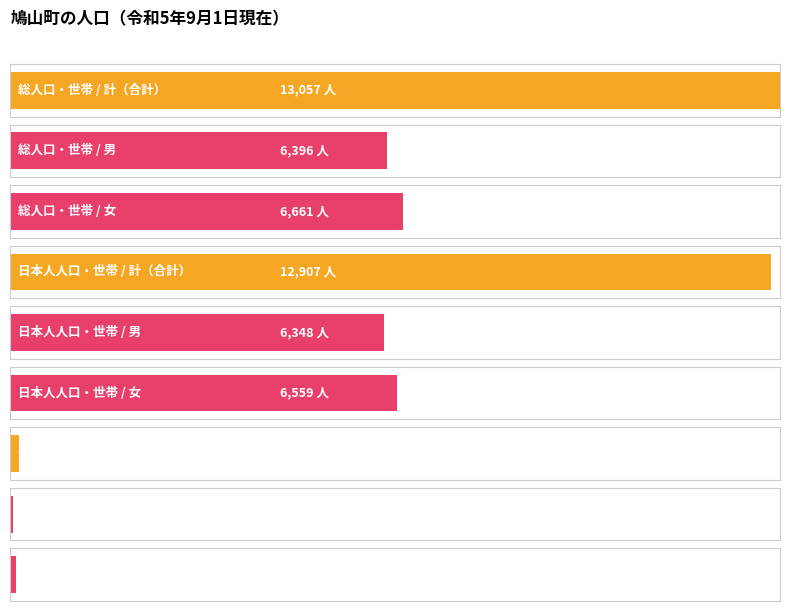

Reading left to right, extract all data points from this chart.

計: 13057	12907	150
男: 6396	6348	48
女: 6661	6559	102